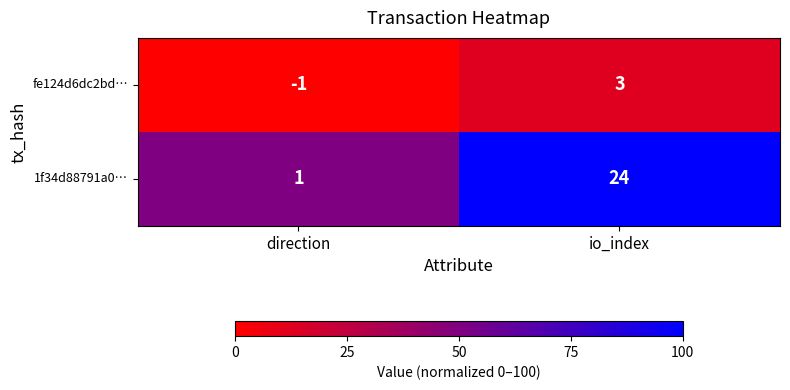

Which series has the widest spread of values?

1f34d88791a0…